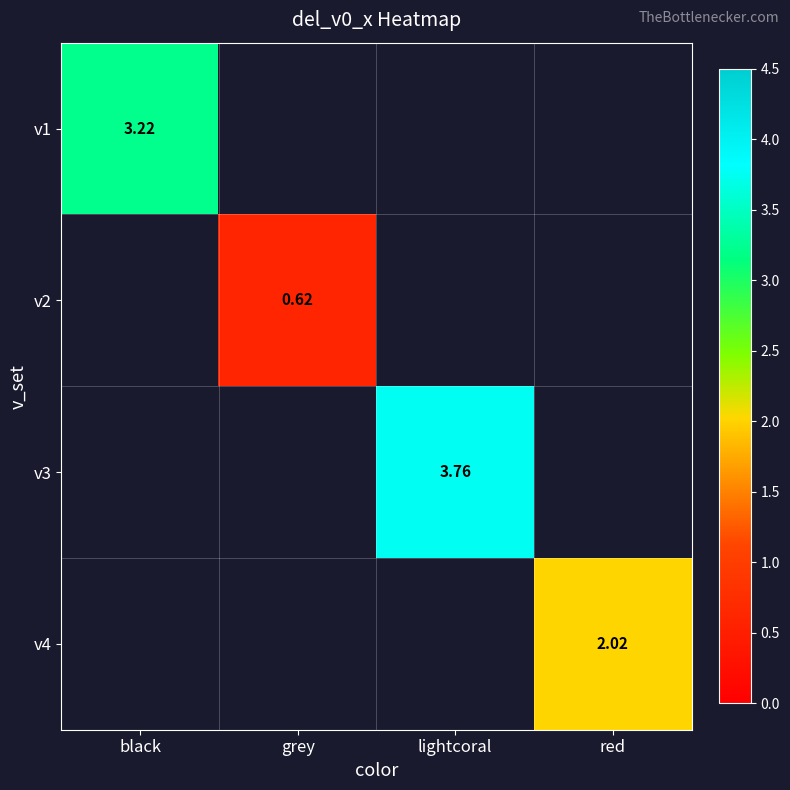

How many categories are shown in the chart?

4